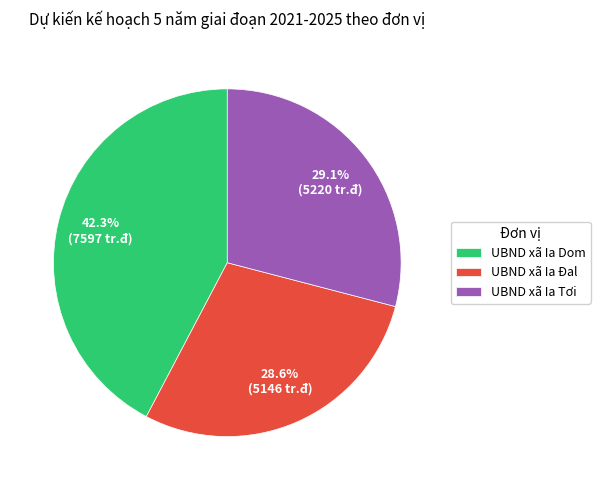

Count the number of slices in the pie.

3